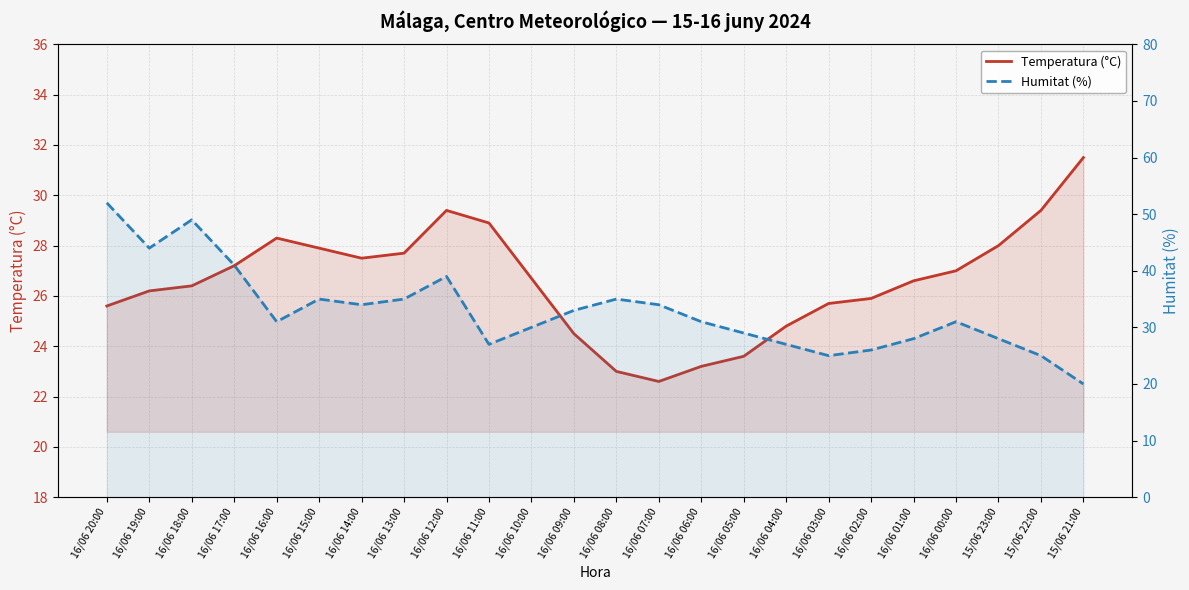

How many data points in Temperatura (°C) are less than 26?

9